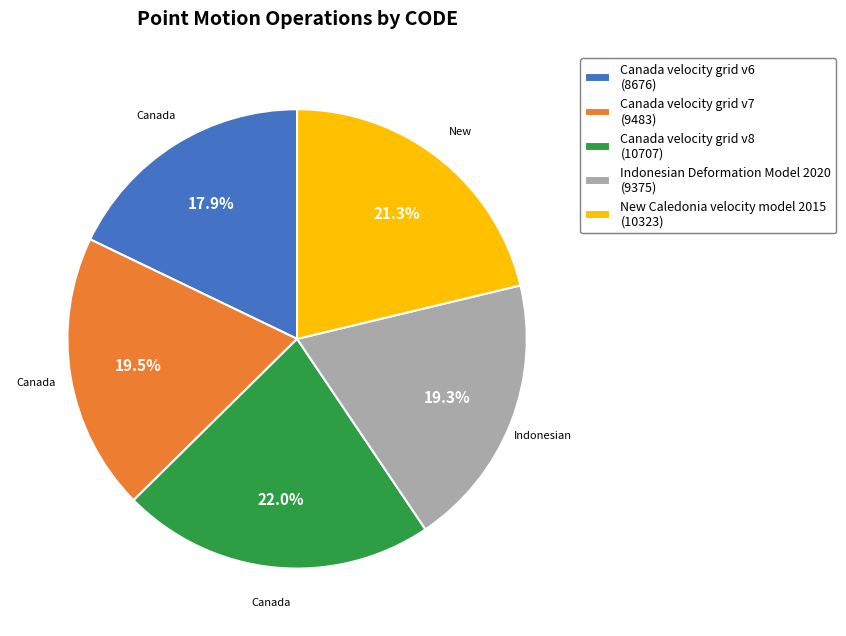

Combined, do Canada velocity grid v7 and New Caledonia velocity model 2015 account for over 50%?

No